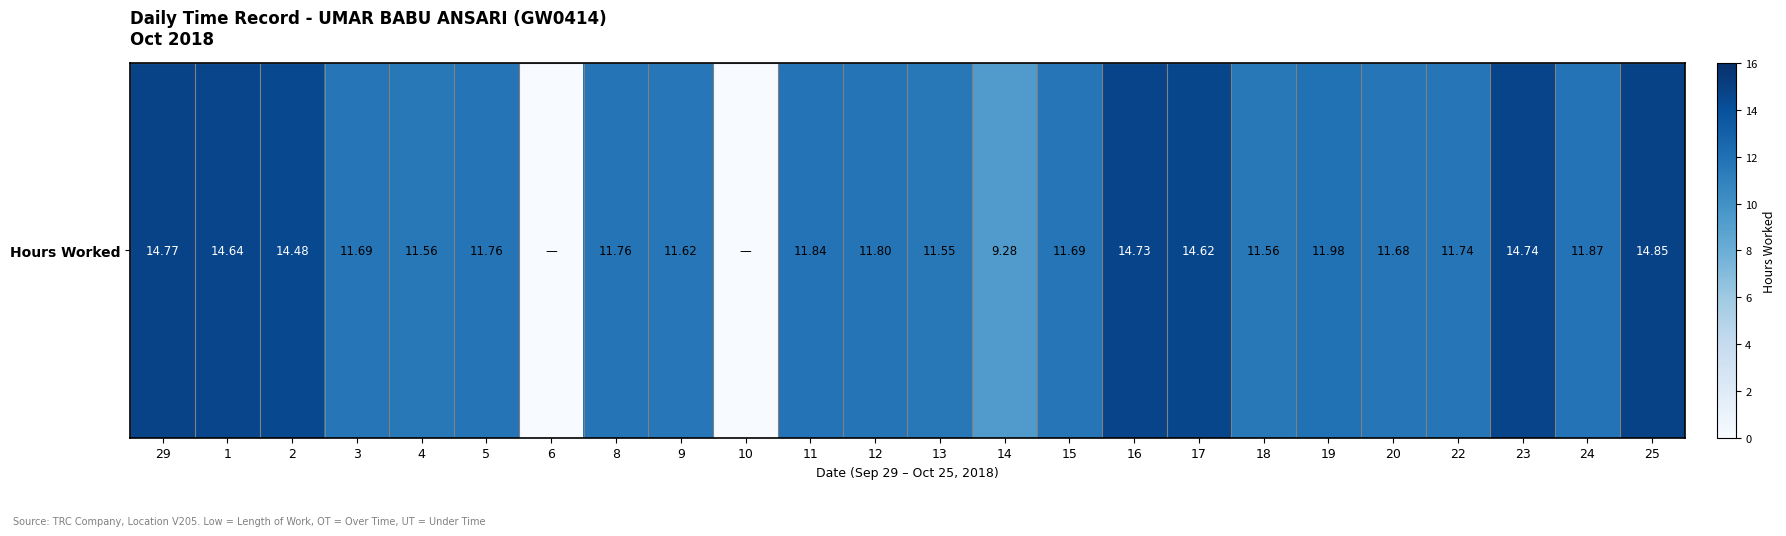

Rank the categories by value from highest to lowest.

25, 29, 23, 16, 1, 17, 2, 19, 24, 11, 12, 5, 8, 22, 3, 15, 20, 9, 4, 18, 13, 14, 6, 10